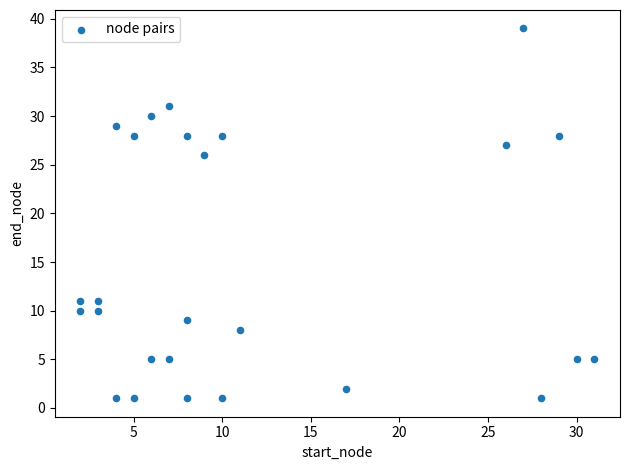

What is the range of Y values (max minus min)?

38